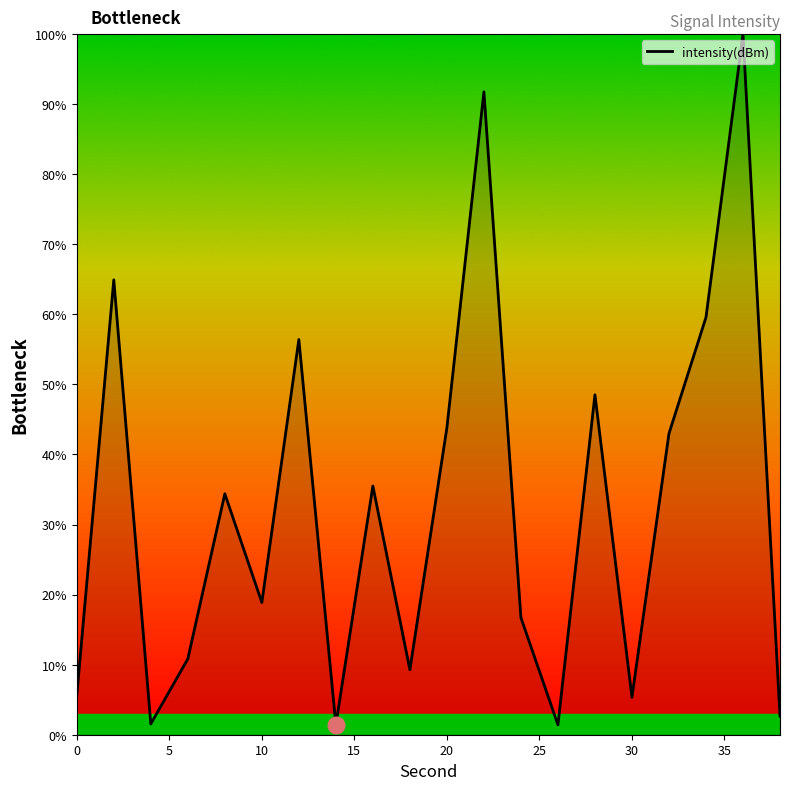

How many lines are shown in the chart?

1